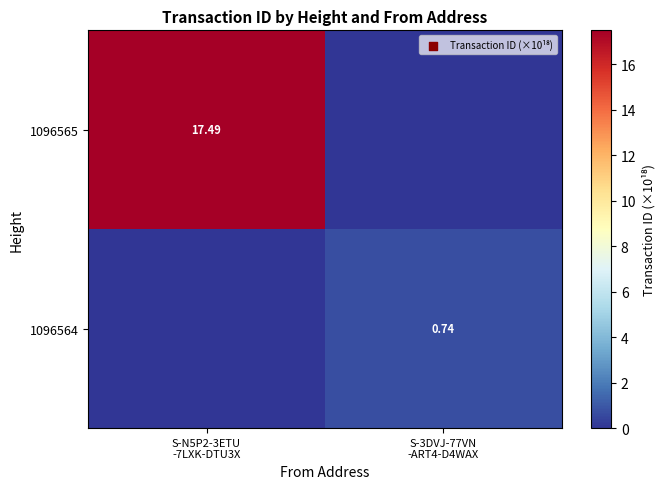

Is it true that 1096565 equals 17.5 at S-N5P2-3ETU -7LXK-DTU3X?

True